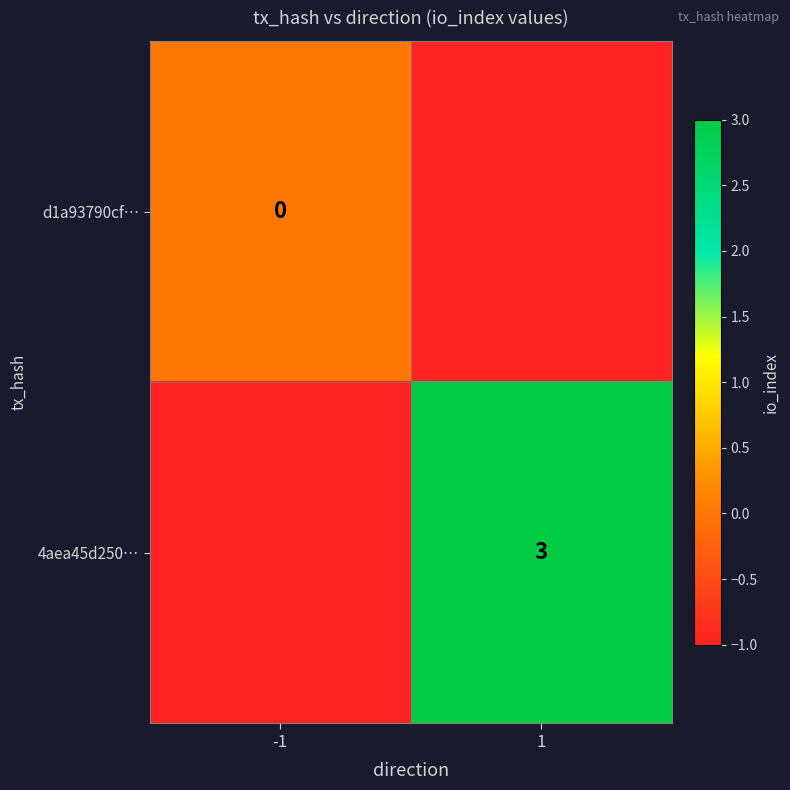

True or false: 4aea45d250… has a value of 0.9 at 1.

False